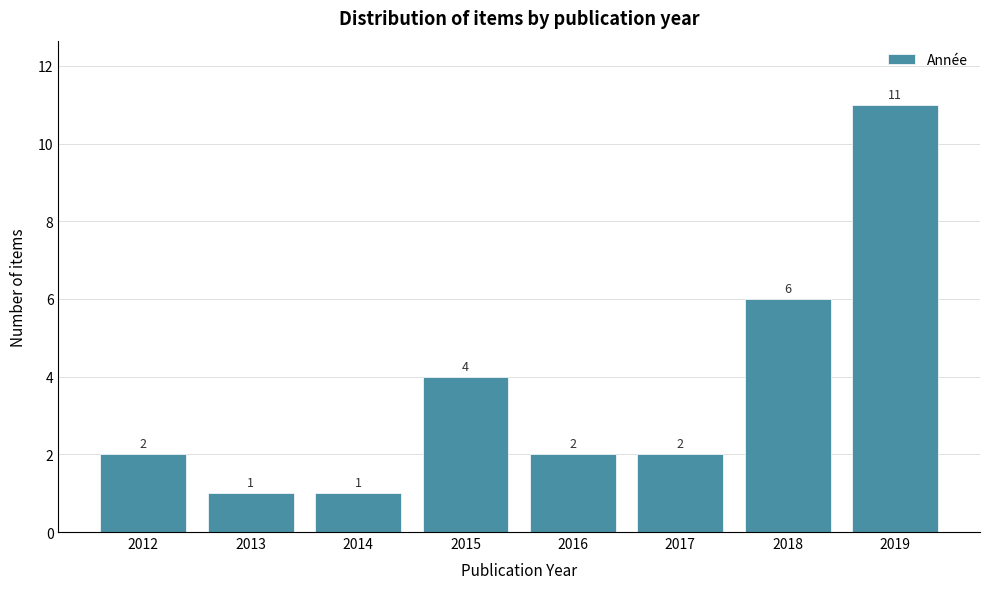

Reading left to right, what are all the values shown in this chart?

2012=2	2013=1	2014=1	2015=4	2016=2	2017=2	2018=6	2019=11